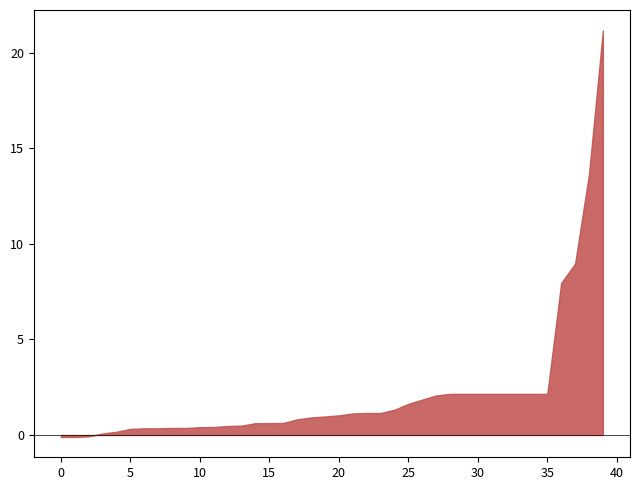

What is the maximum value shown in the chart?

21.2